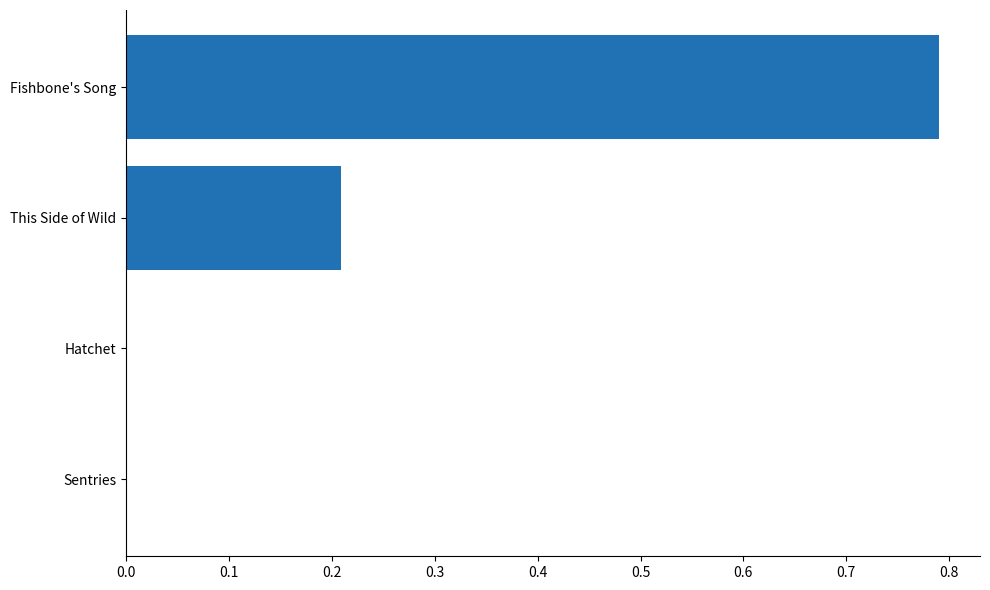

What is the sum of all values?

1.0